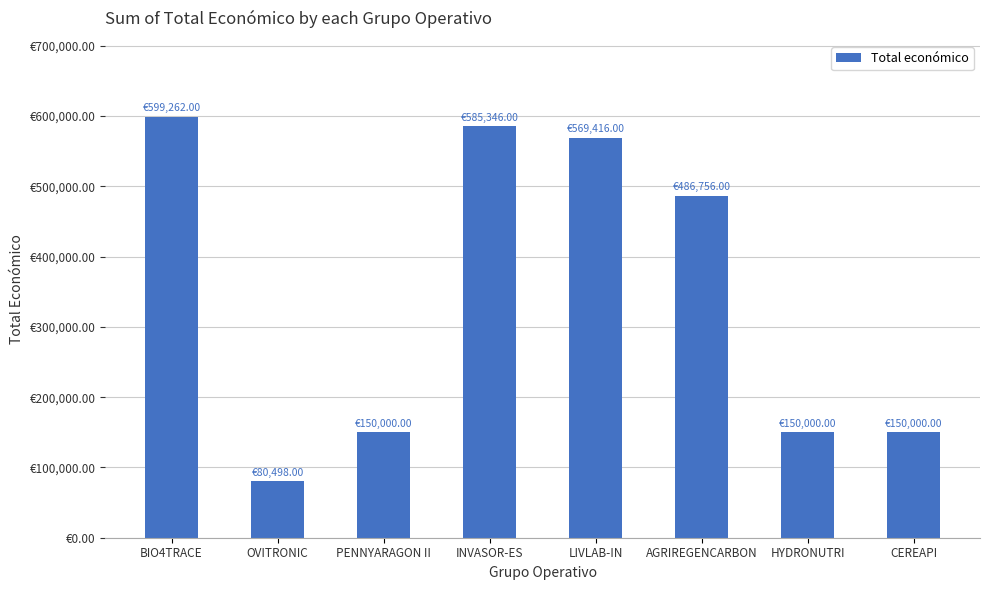

What is the difference between the values at AGRIREGENCARBON and BIO4TRACE?

112506